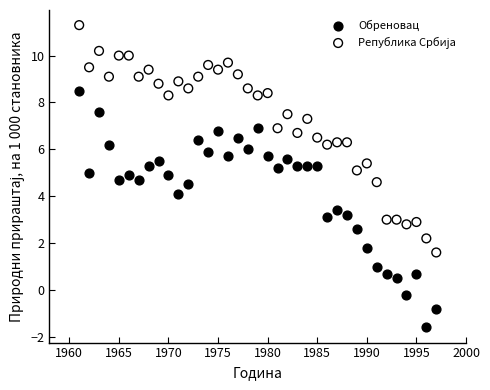

What is the X range (max minus min) for the scatter plot?

36.0